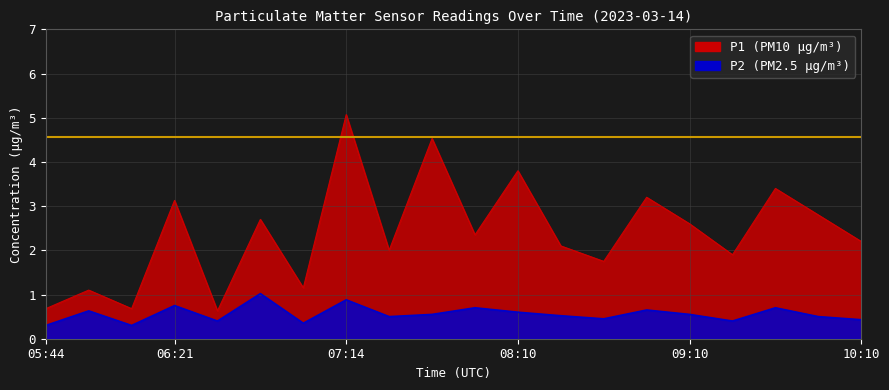

Is it true that P1 equals 3.8 at 08:10?

True